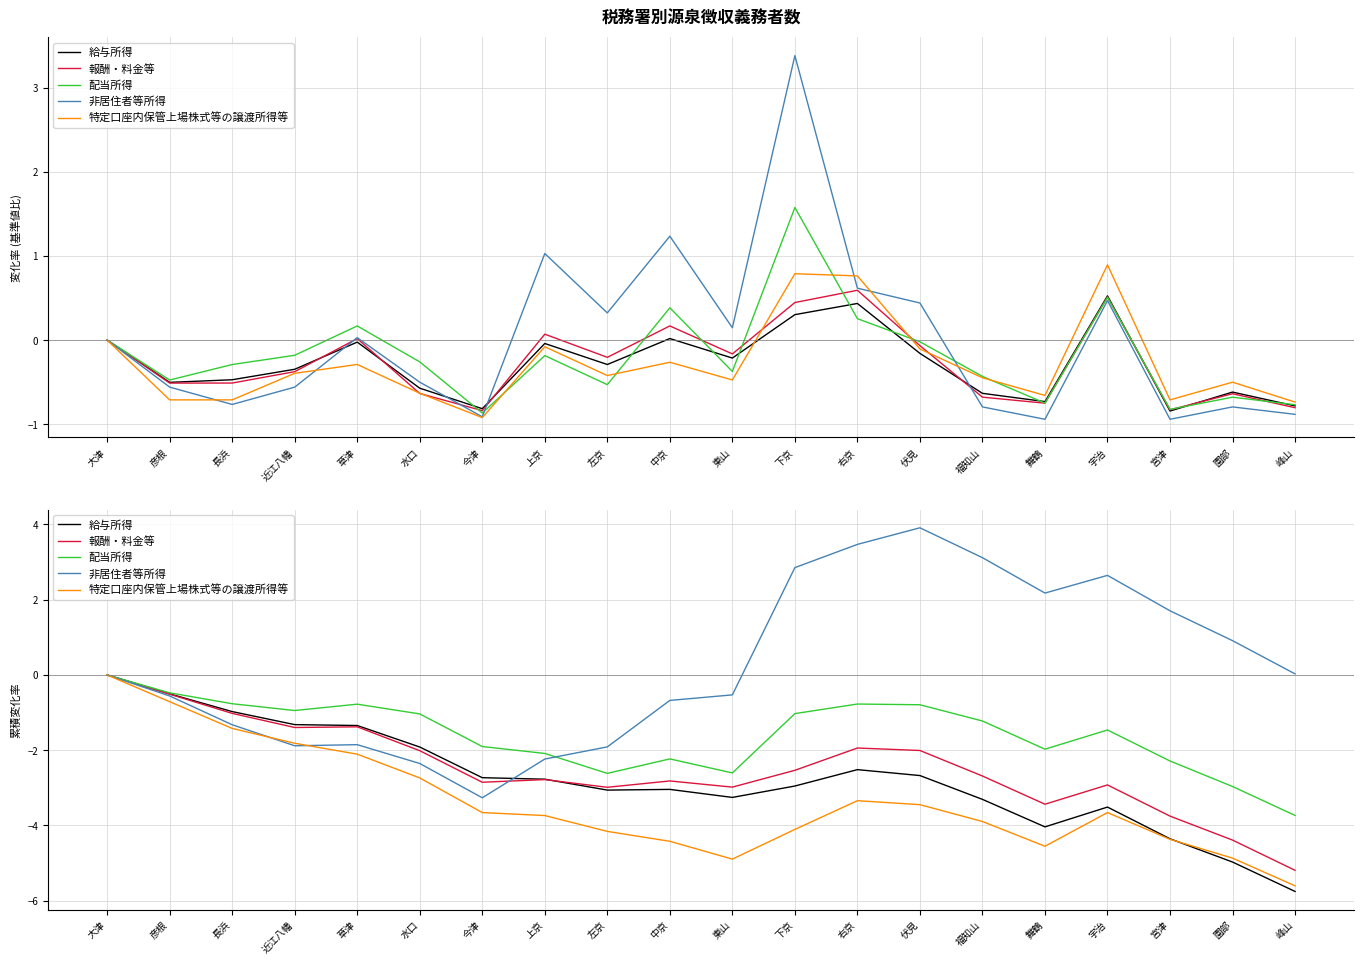

What position from the right is 福知山?

6